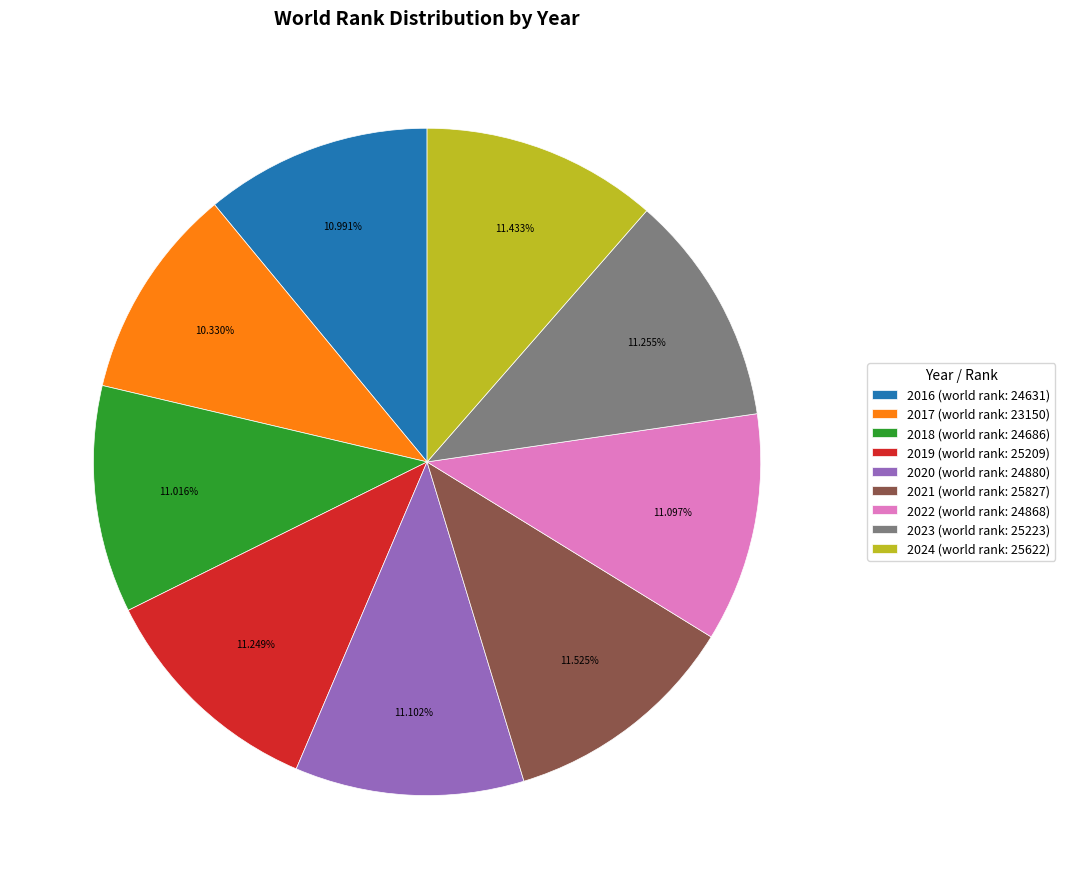

Which has a higher value, 2017 (world rank: 23150) or 2021 (world rank: 25827)?

2021 (world rank: 25827)